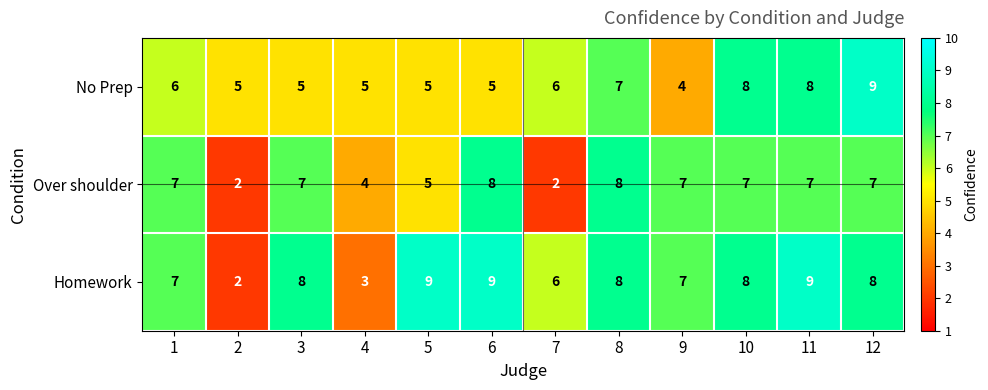

What is the spread (max minus min) of values at 8?

1